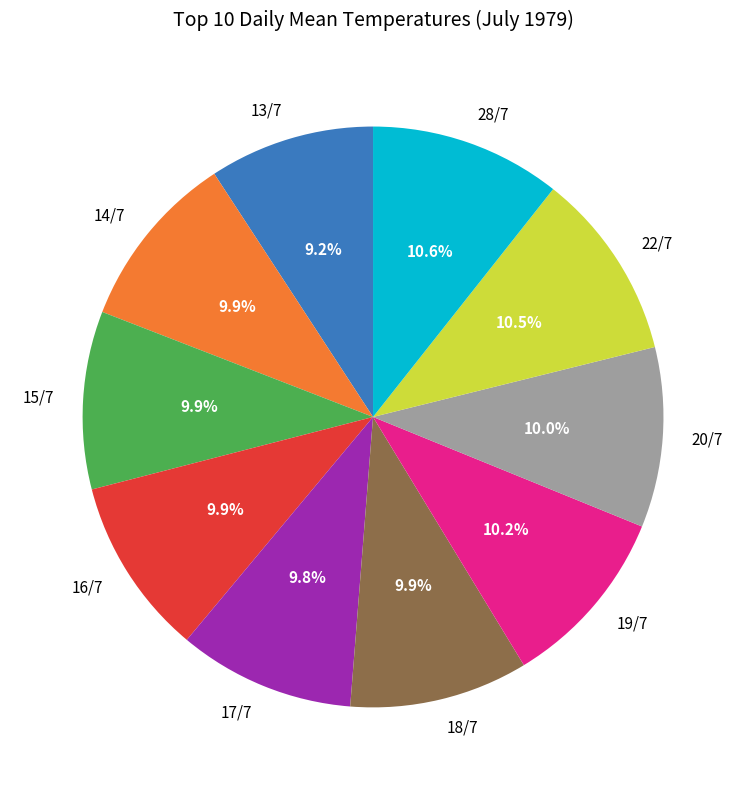

To the nearest percent, what percentage of the pie is 13/7?

9%